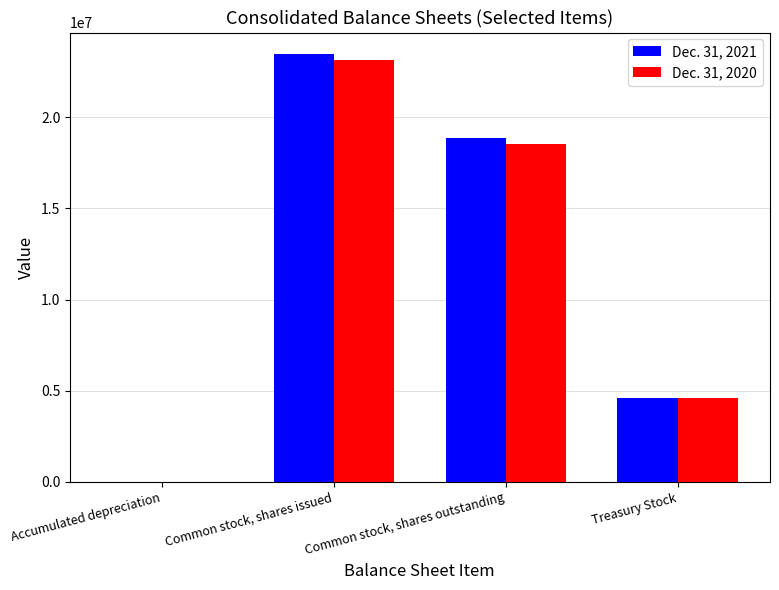

Is the value of Dec. 31, 2021 at Treasury Stock greater than the value of Dec. 31, 2020 at Accumulated depreciation?

Yes